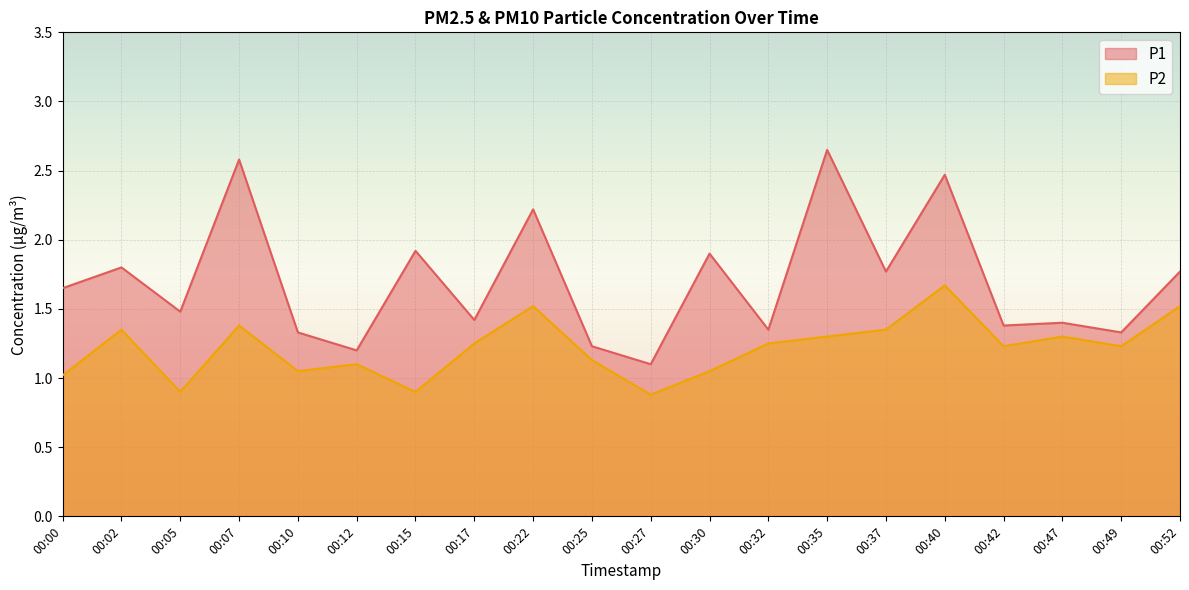

Between 00:30 and 00:32, which series saw the biggest shift?

P1